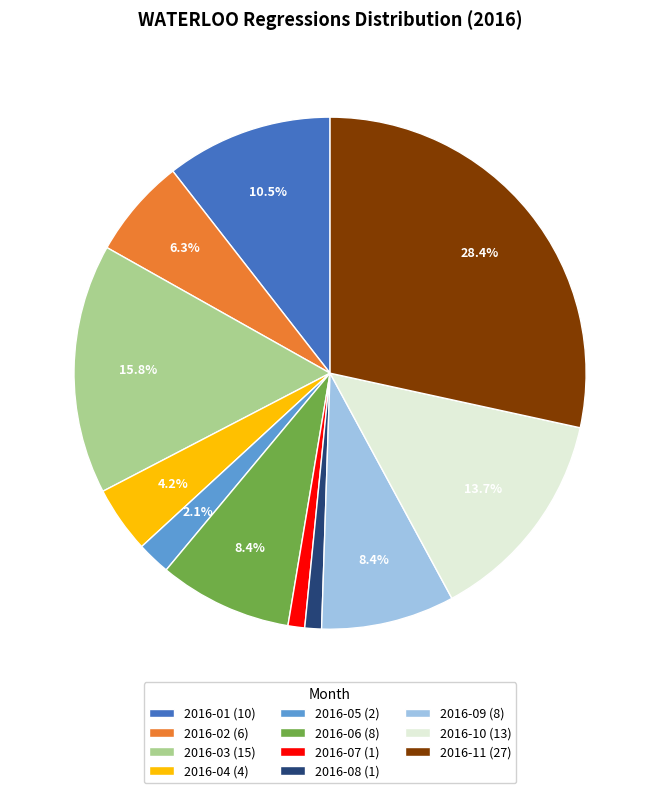

How many slices are in this pie chart?

11